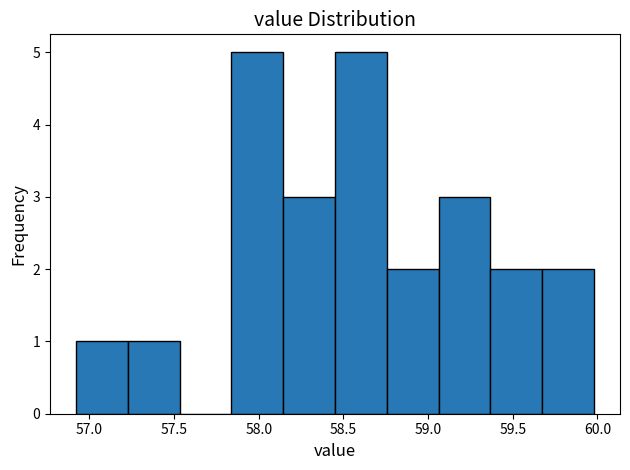

How tall is the bar that spans 57.25 to 57.55 on the x-axis? Neither the bar edges nor the heights are printed on the chart, so give them approximately, as read against the axes.

1